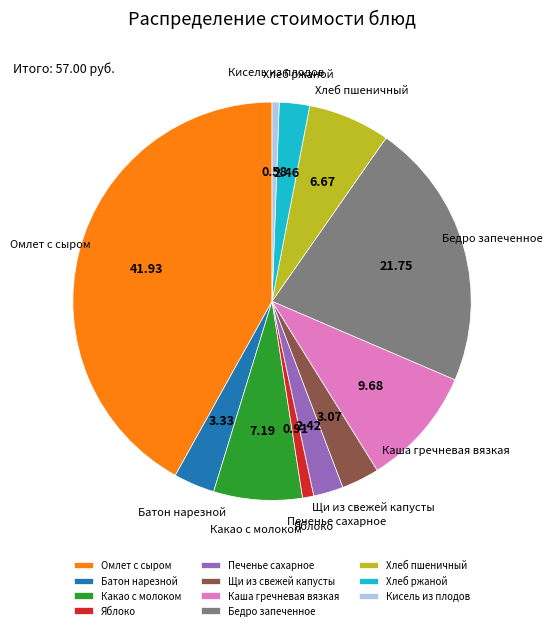

What is the largest slice in the pie chart?

Омлет с сыром